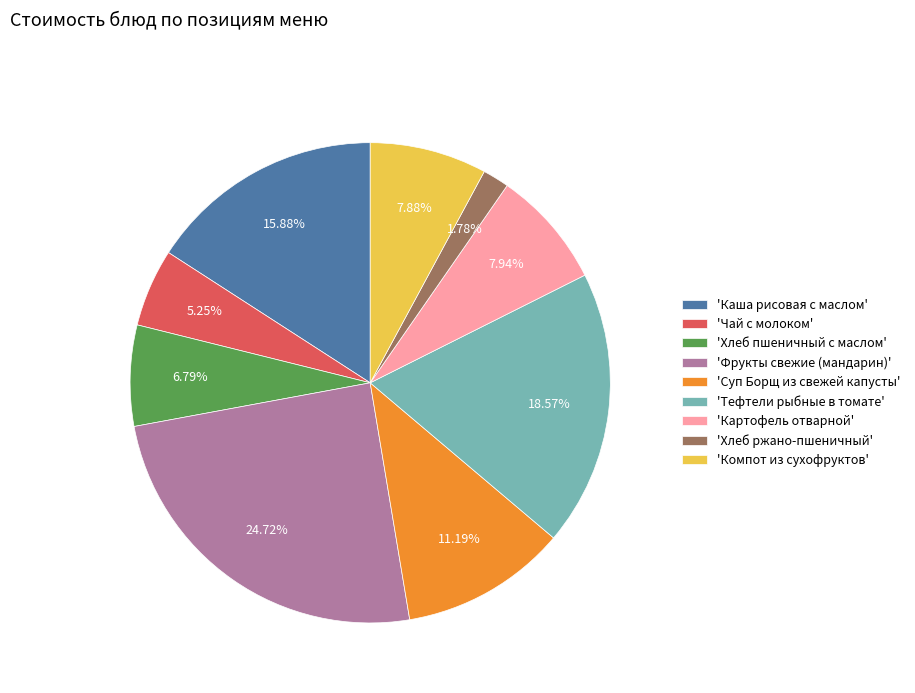

Does 'Картофель отварной' represent more than half of the total?

No